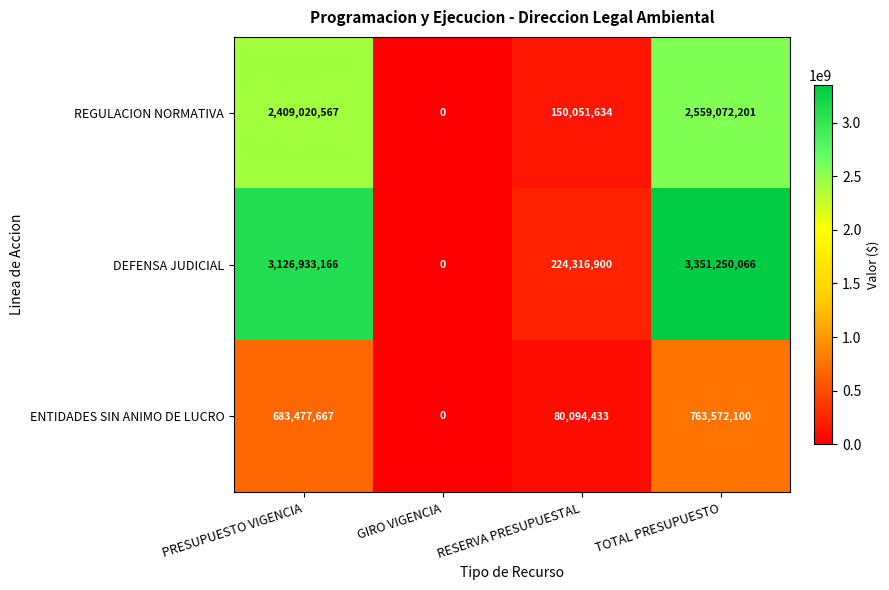

List the series in order of their peak value, lowest first.

ENTIDADES SIN ANIMO DE LUCRO, REGULACION NORMATIVA, DEFENSA JUDICIAL